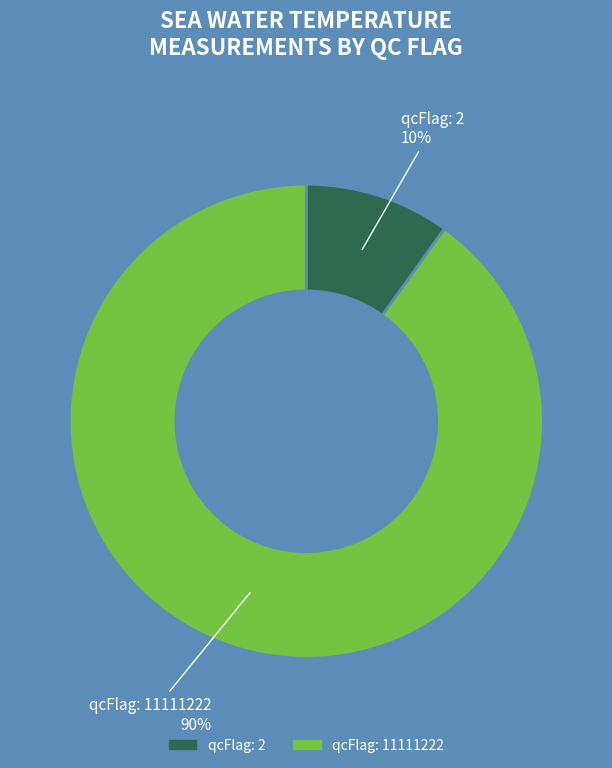

Does any single category account for the majority?

Yes